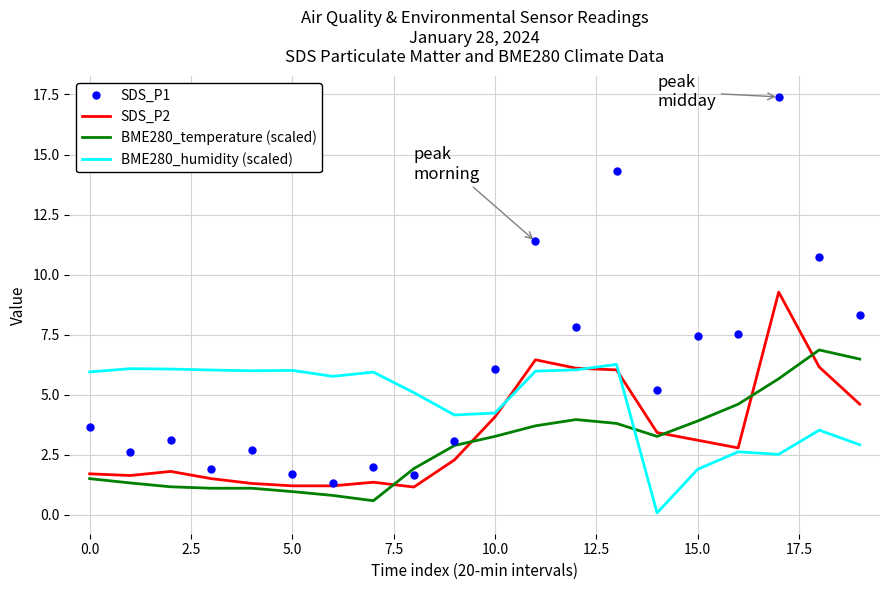

What is the maximum value shown in the chart?

17.4